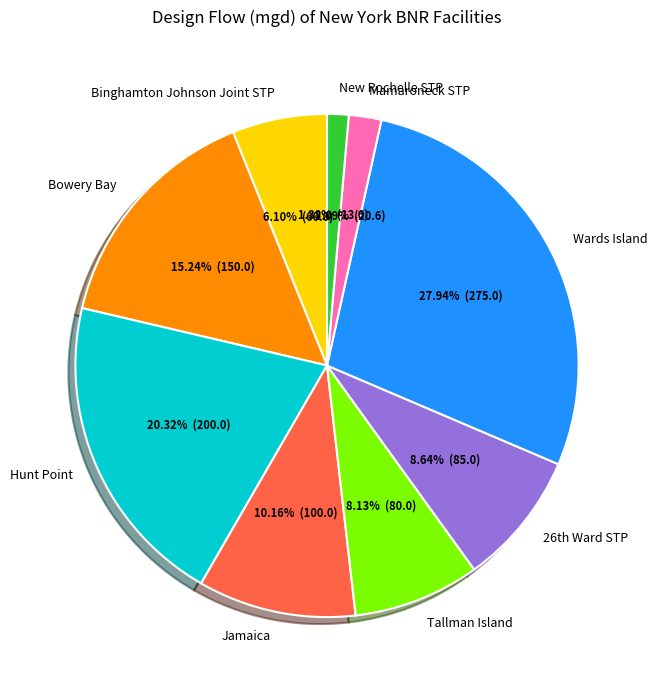

To the nearest percent, what percentage of the pie is Mamaroneck STP?

2%